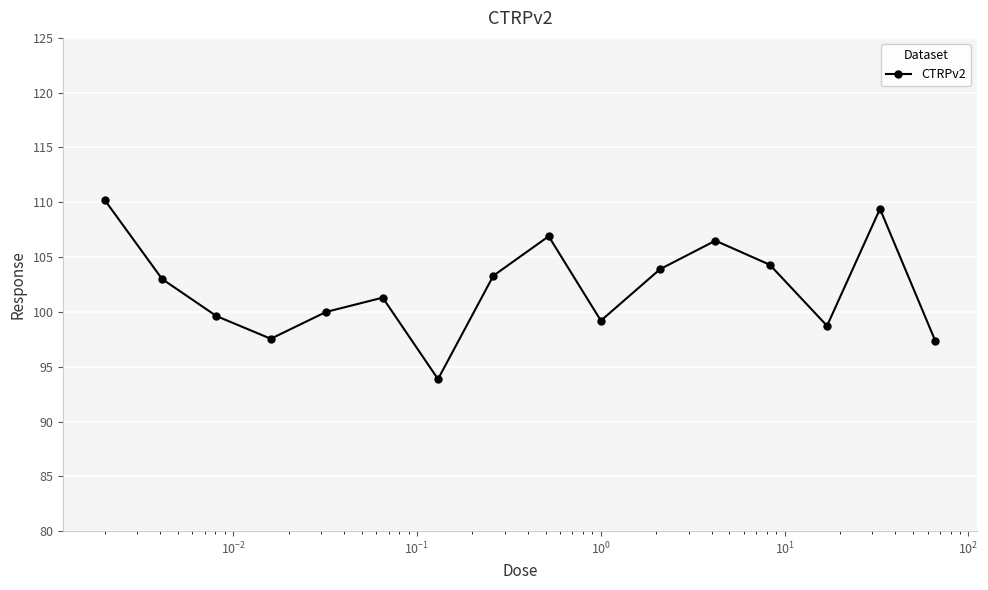

What is the average value?

102.2